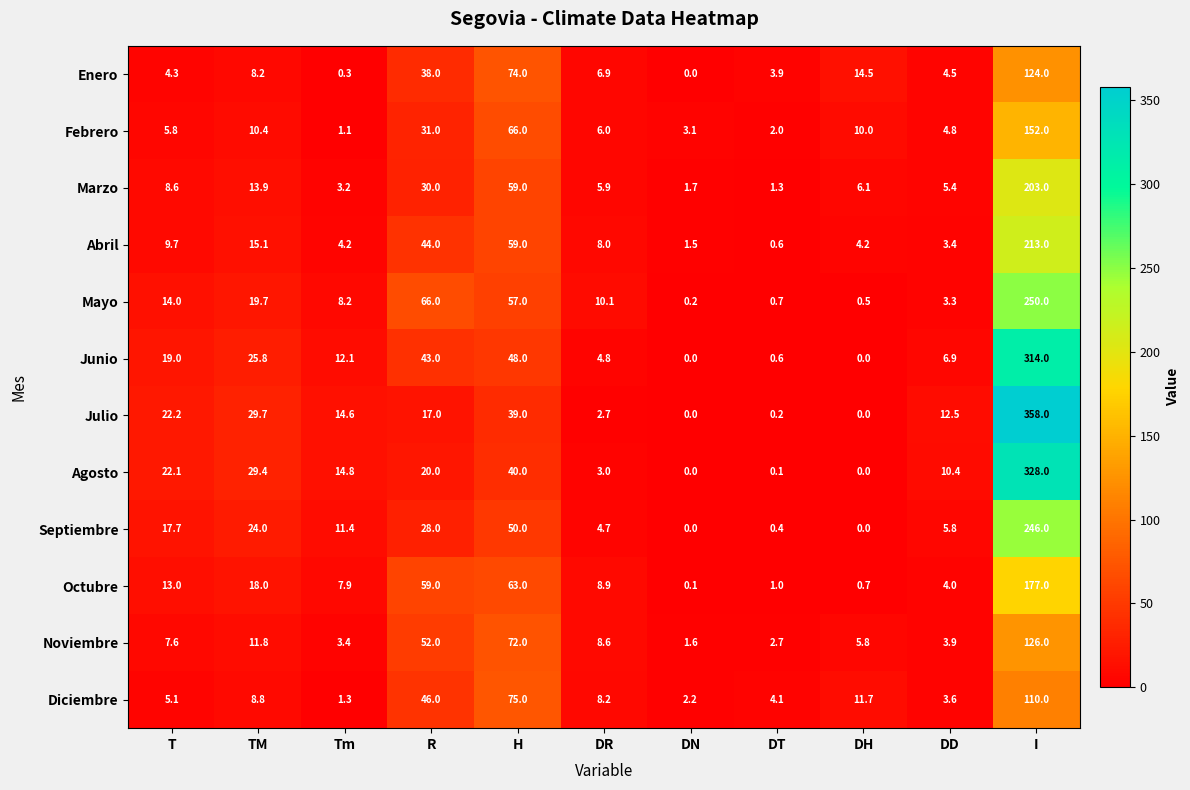

Which series changed the most between T and DN?

Julio